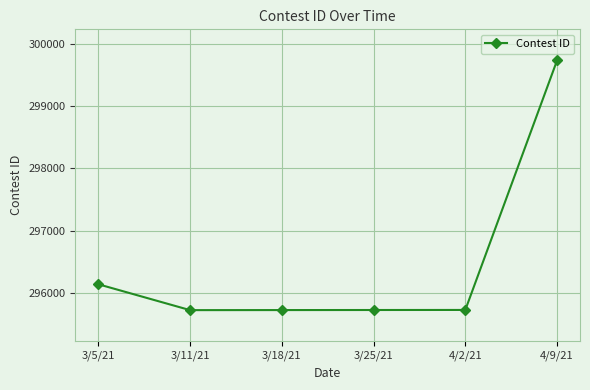

What is the difference between the maximum and second lowest values?

4015